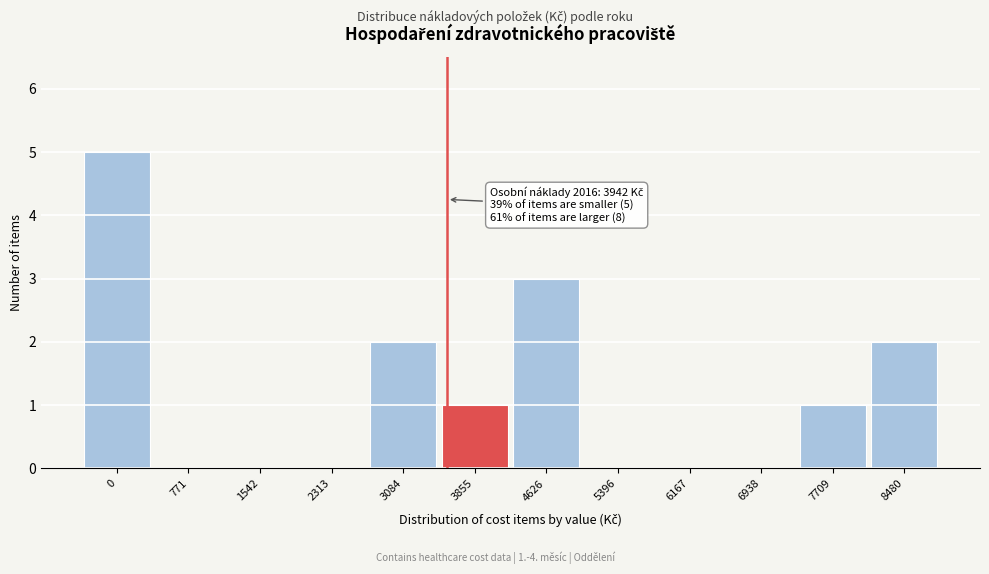

Reading left to right, list all the values displayed in this chart.

0=5	771=0	1542=0	2313=0	3084=2	3855=1	4626=3	5396=0	6167=0	6938=0	7709=1	8480=2